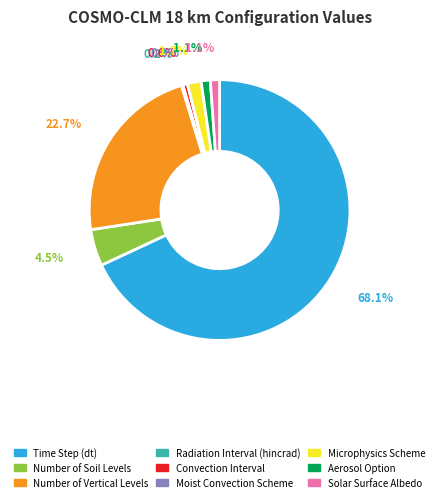

Which category accounts for the majority?

Time Step (dt)